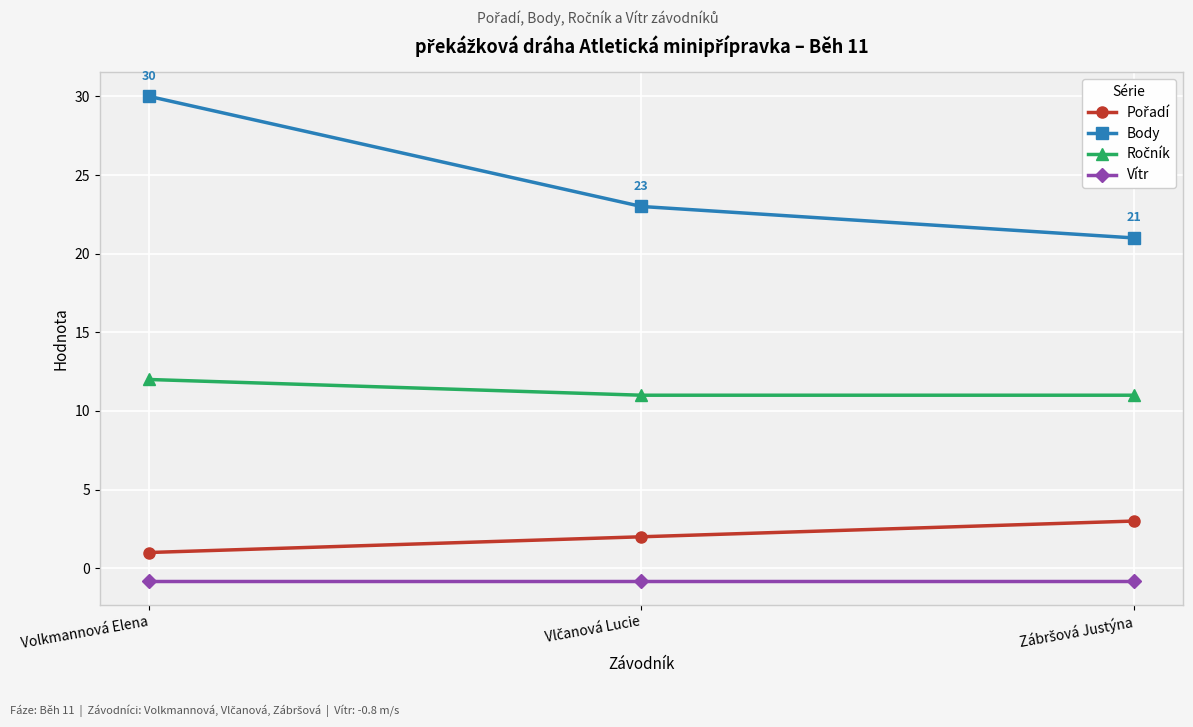

What is the average value of the Body series?

24.7